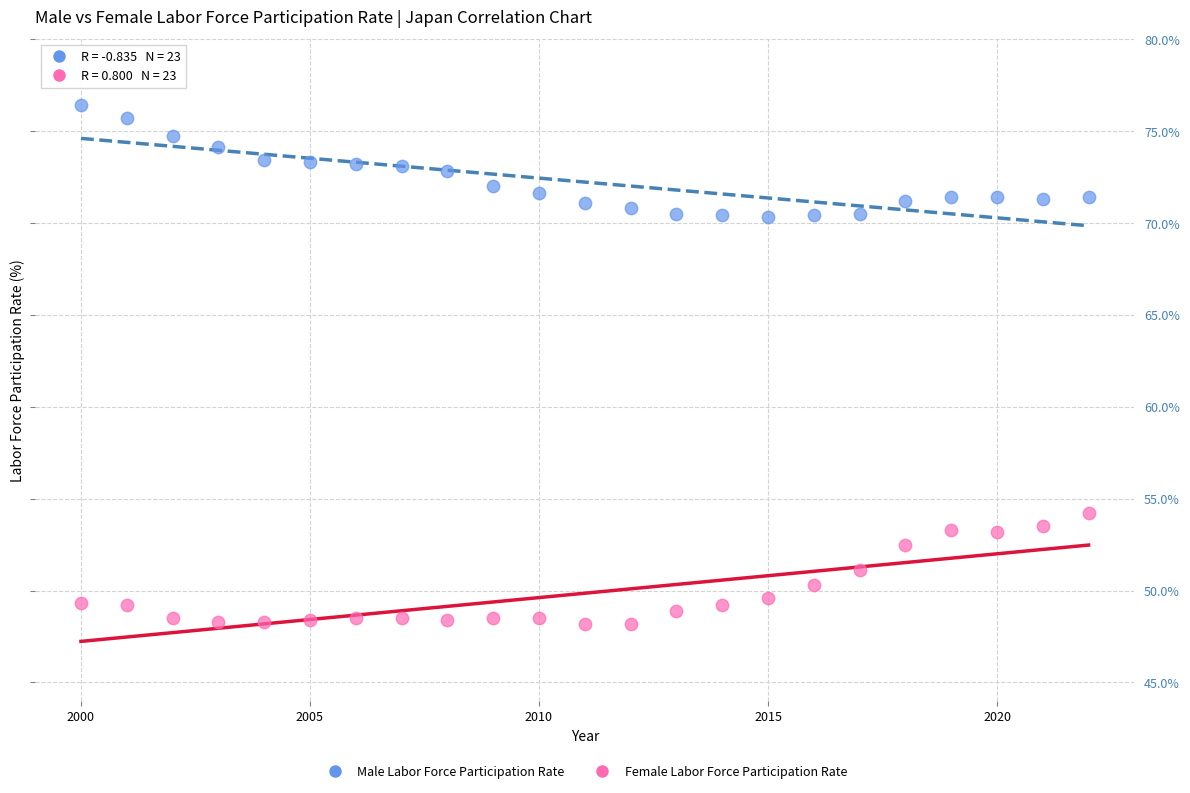

Across all data points, what is the range of X values (max minus min)?

22.0